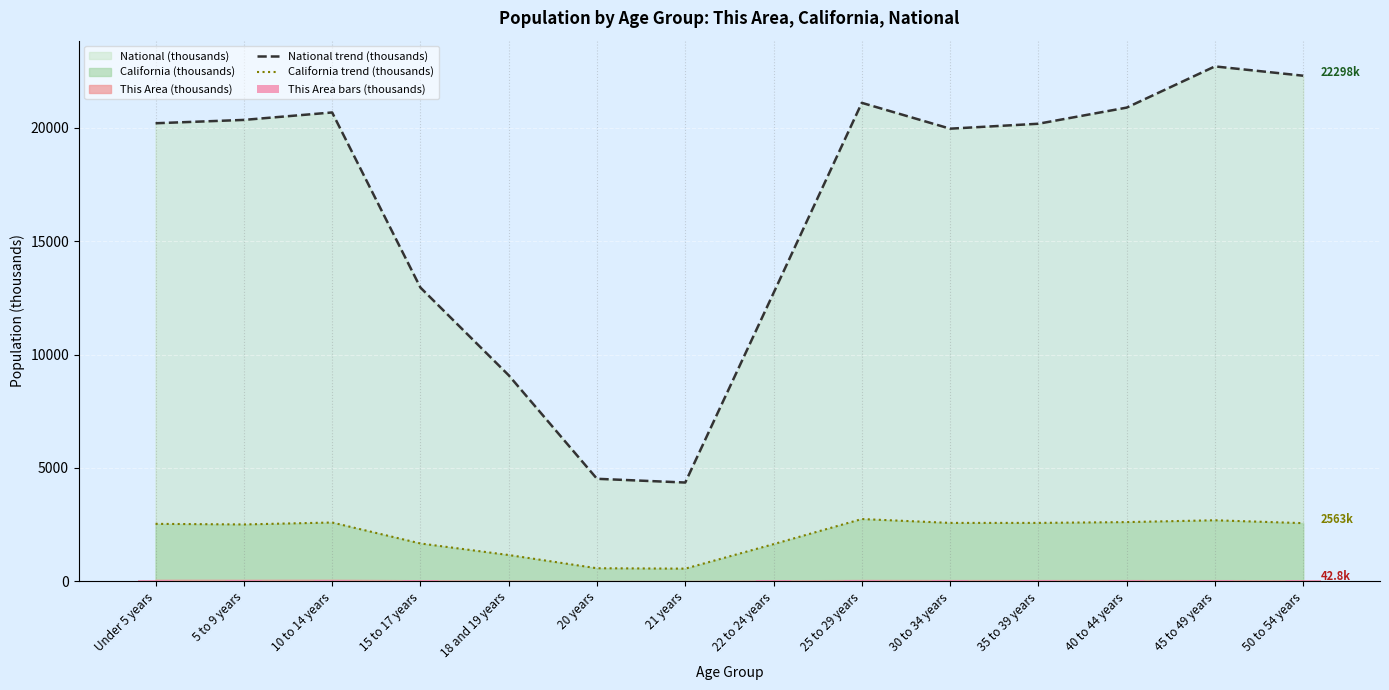

Which has a higher value, Under 5 years or 5 to 9 years?

5 to 9 years